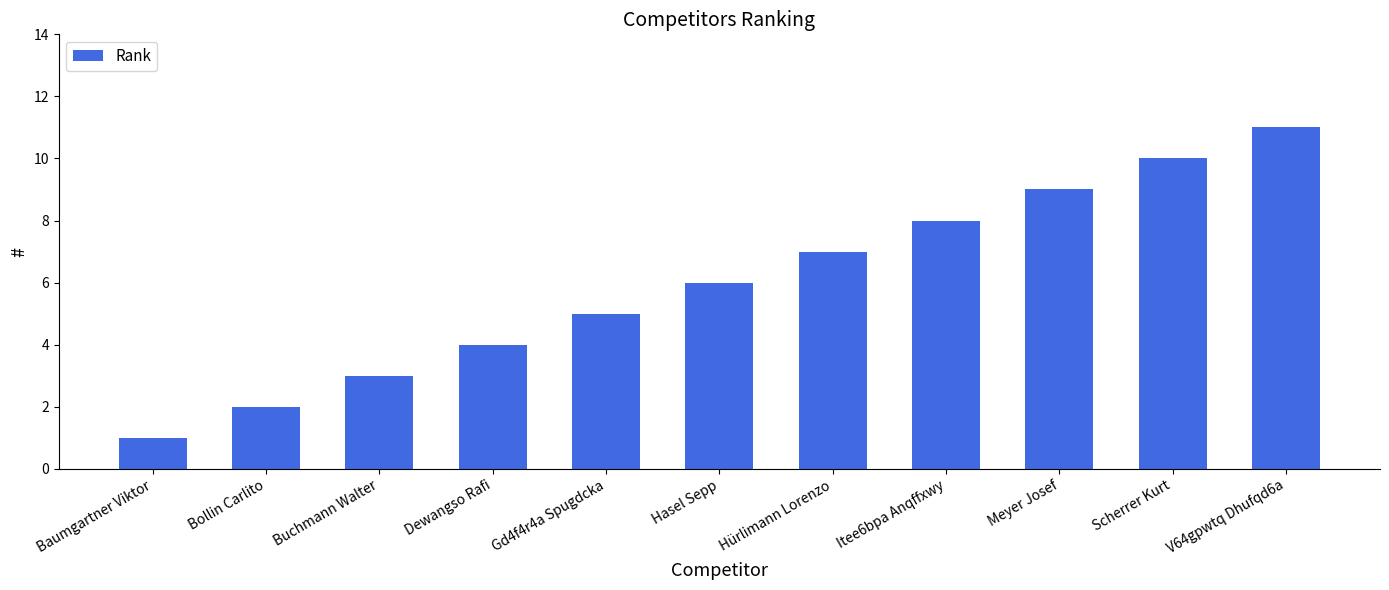

Is it true that the value at Hasel Sepp is 4?

False